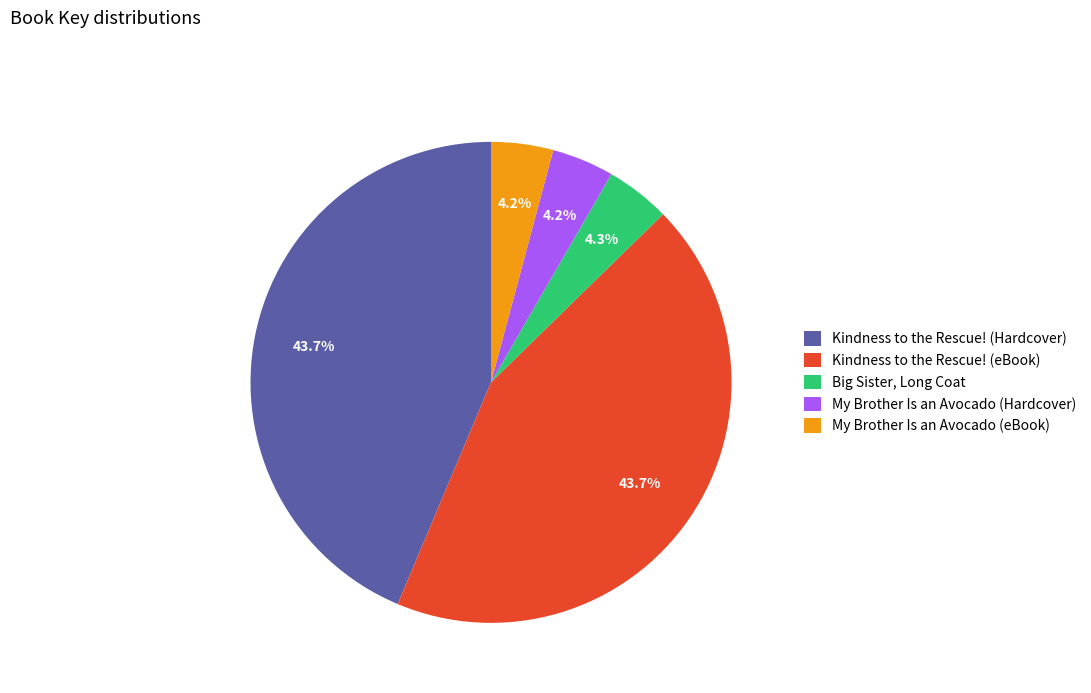

True or false: My Brother Is an Avocado (eBook) accounts for 4% of the total.

True